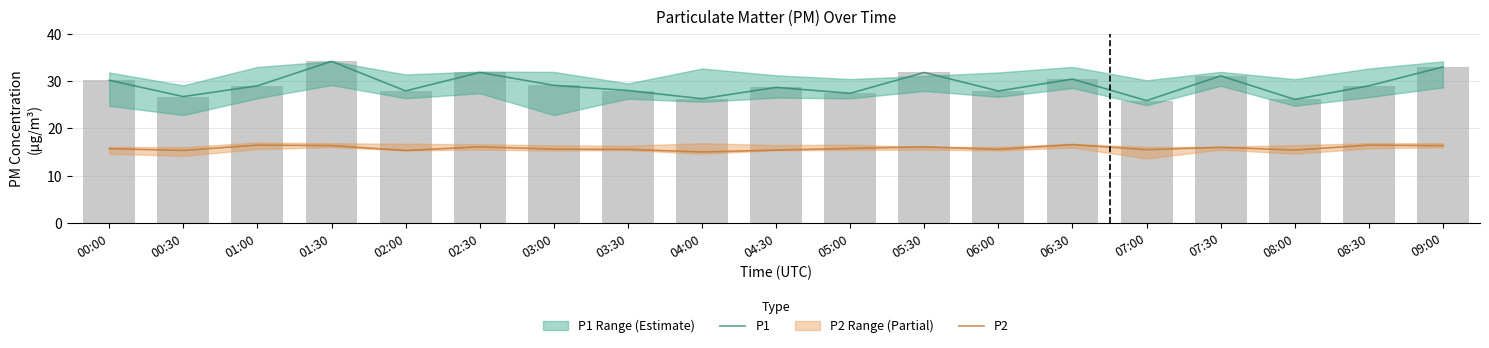

Reading left to right, transcribe all the data shown in this chart.

P1: 30.1	26.7	29.0	34.1	27.9	31.8	29.1	28.0	26.2	28.6	27.4	31.8	27.9	30.4	25.9	31.1	26.1	29.0	33.0
P2: 15.7	15.3	16.4	16.4	15.3	16.1	15.6	15.6	15.0	15.4	15.8	16.1	15.6	16.6	15.5	16.0	15.4	16.4	16.3